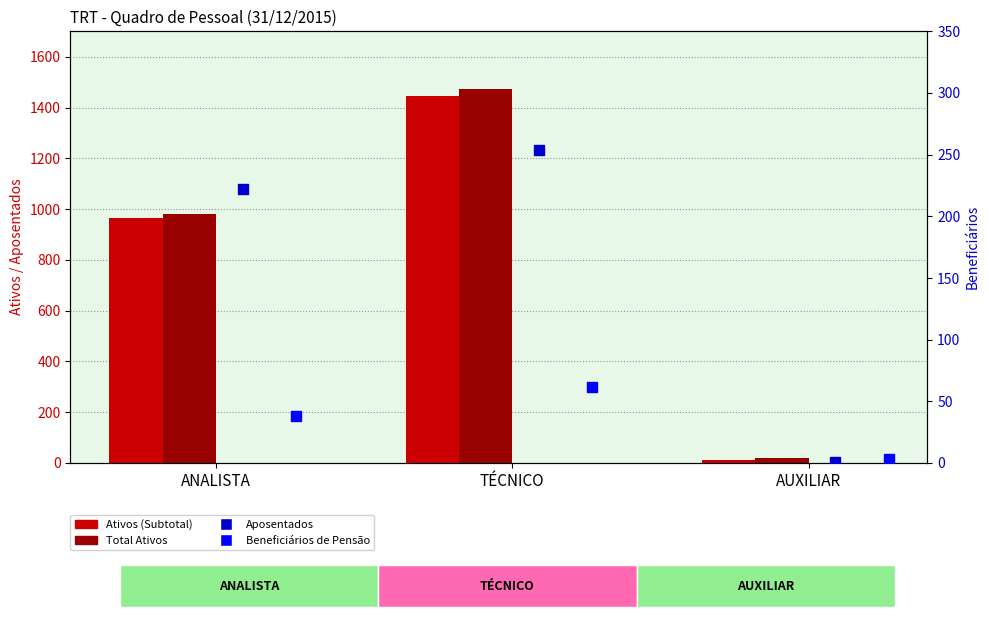

Which series reaches the minimum Y coordinate?

Aposentados